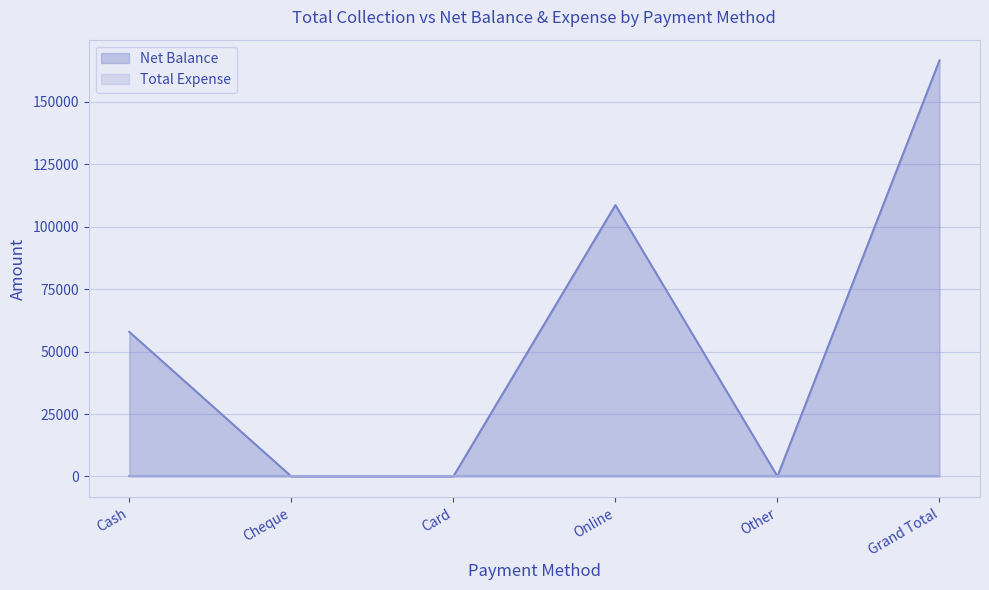

How many data points does each series have?

6